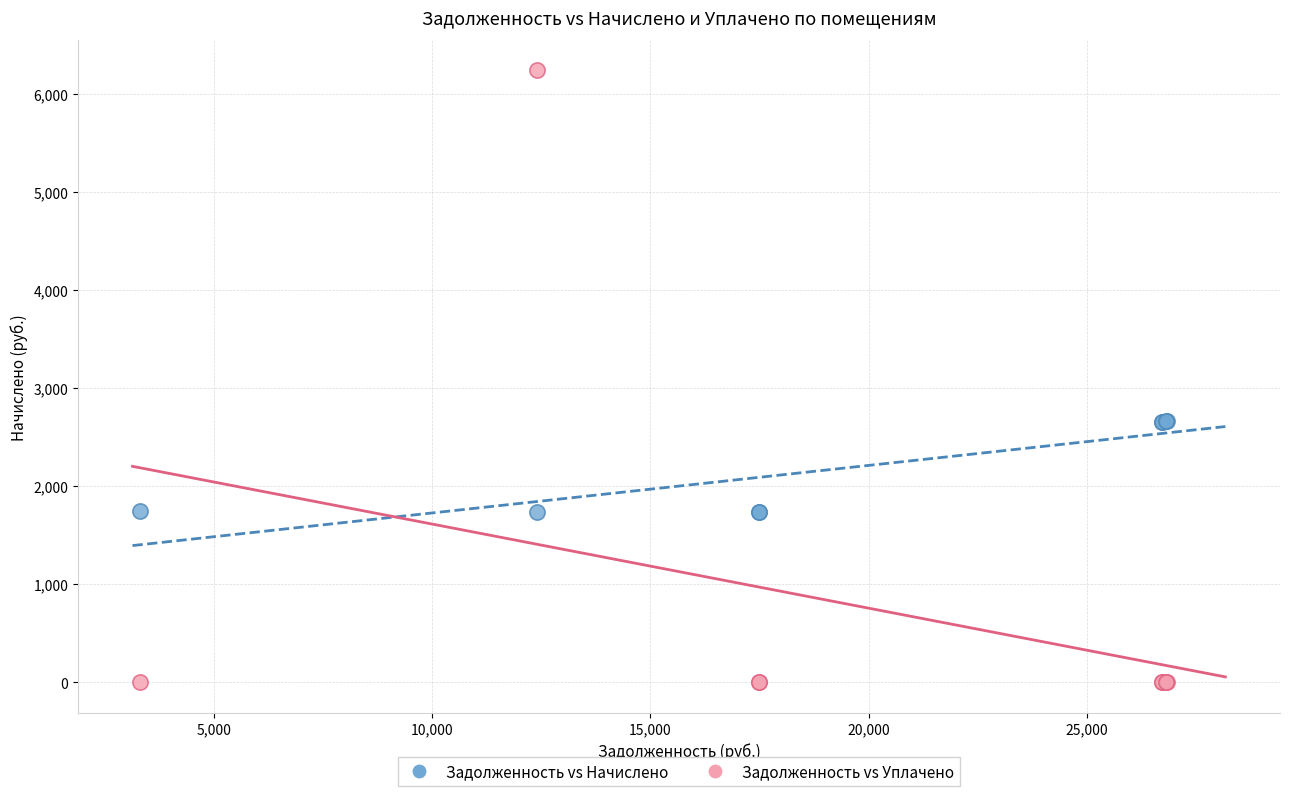

Which series has the largest Y range (max minus min)?

Задолженность vs Уплачено